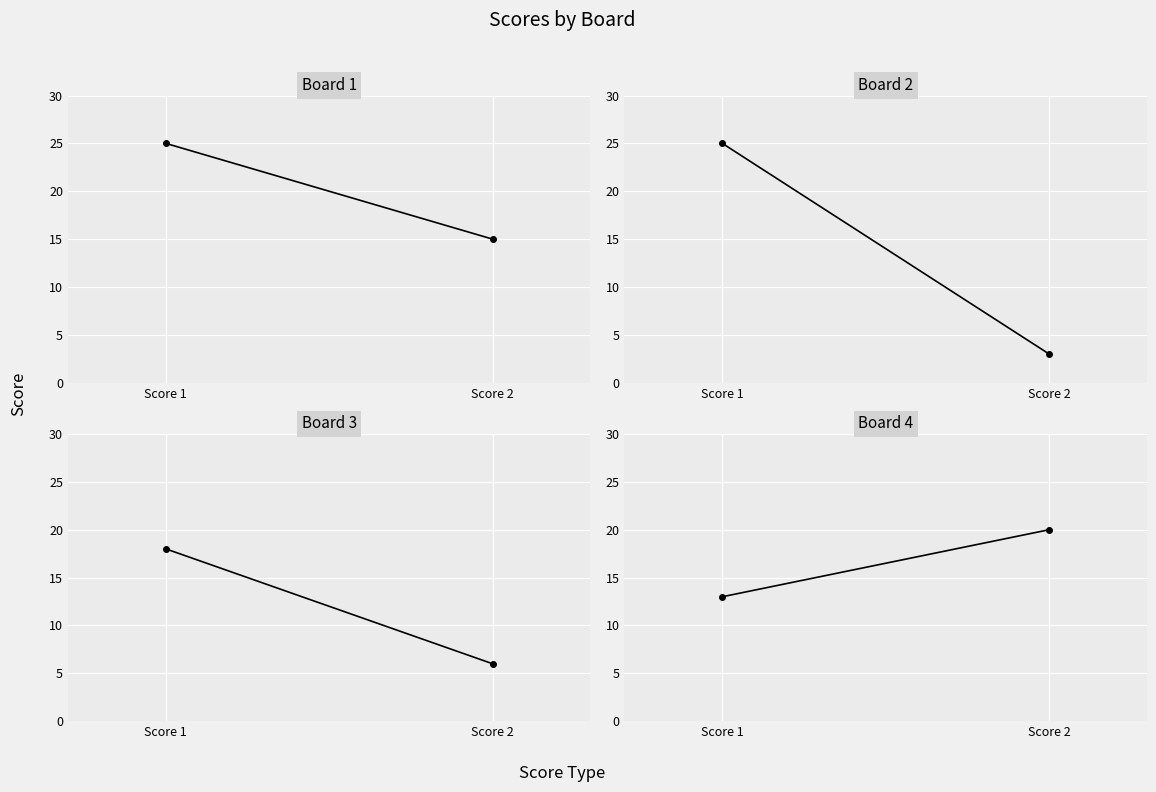

Is the value of Board 4 at Score 2 greater than the value of Board 3 at Score 1?

Yes